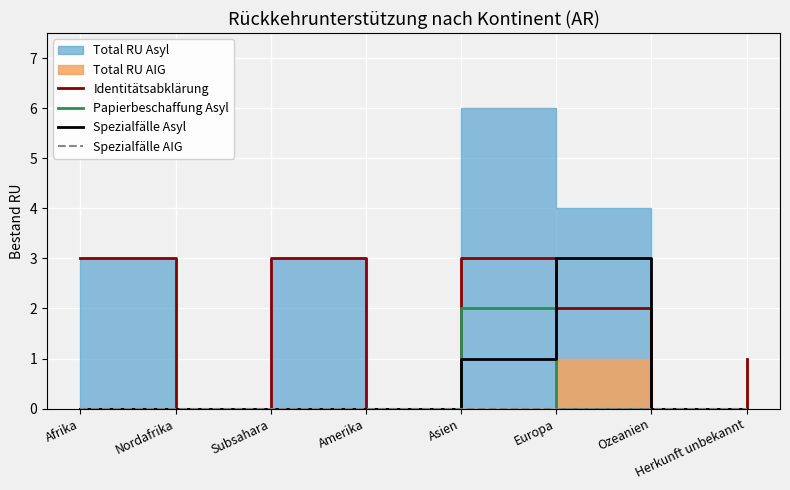

Where is Papierbeschaffung Asyl nearest to the value 1?

Afrika